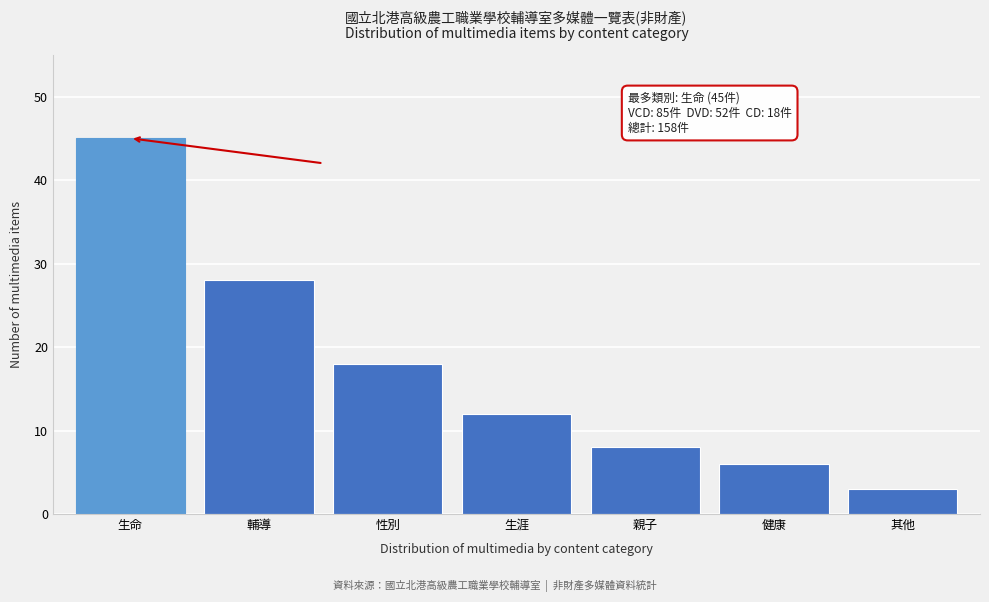

Reading left to right, list all the values displayed in this chart.

45	28	18	12	8	6	3